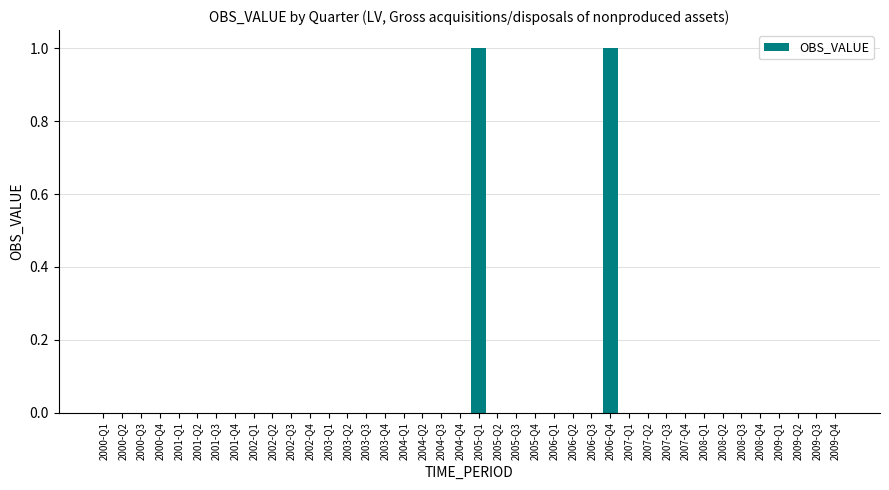

Is it true that the value at 2007-Q2 is 0?

True